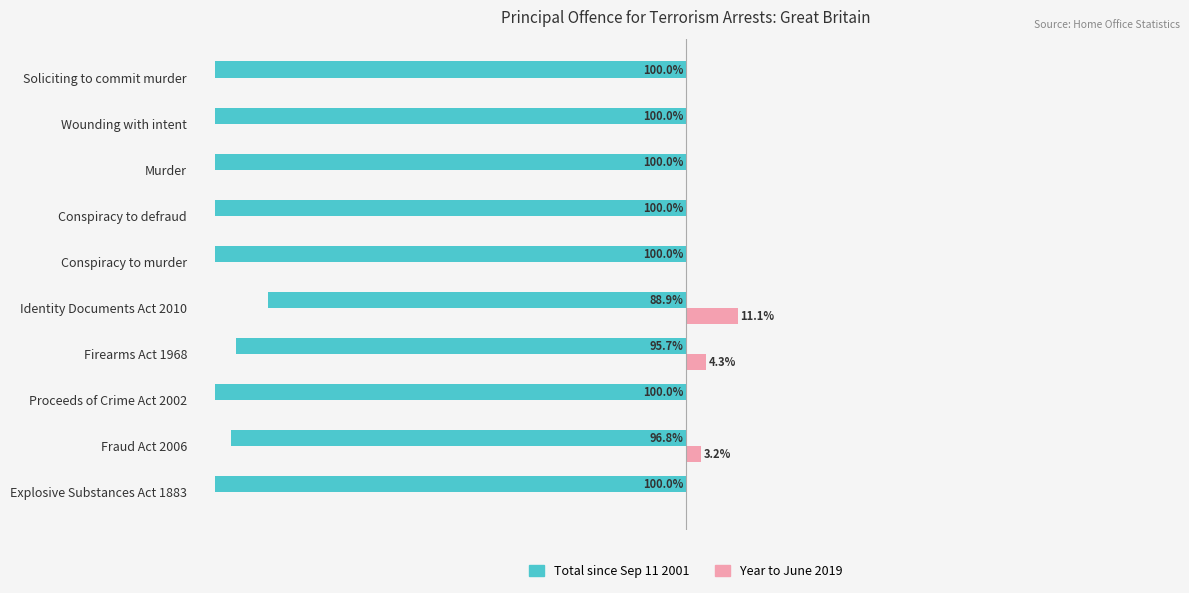

What are all the series names shown in the legend?

Total since Sep 11 2001, Year to June 2019